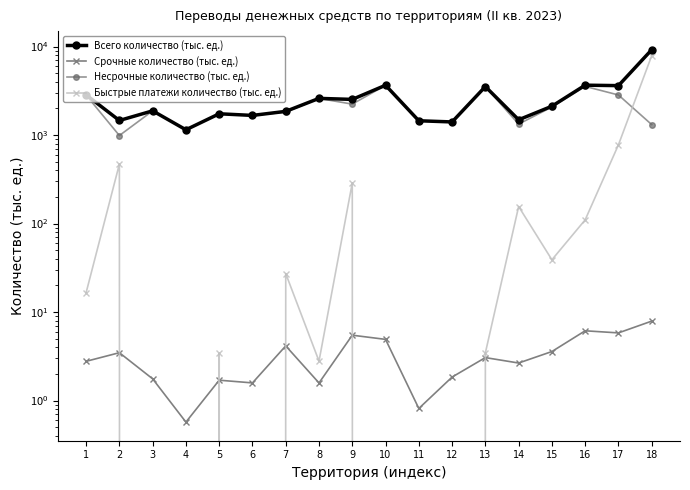

What is the spread (max minus min) of values at 13?

3526.5